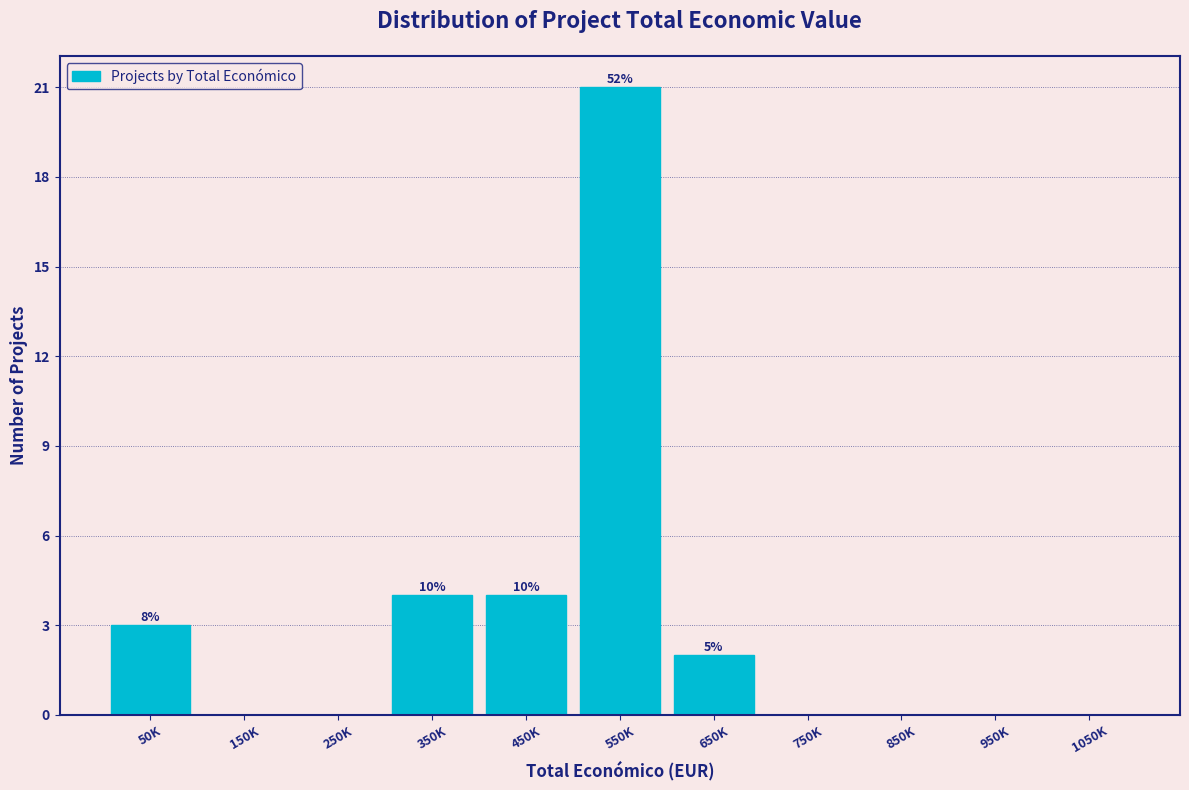

Reading right to left, what are all the values shown in this chart?

1050K=0	950K=0	850K=0	750K=0	650K=2	550K=21	450K=4	350K=4	250K=0	150K=0	50K=3